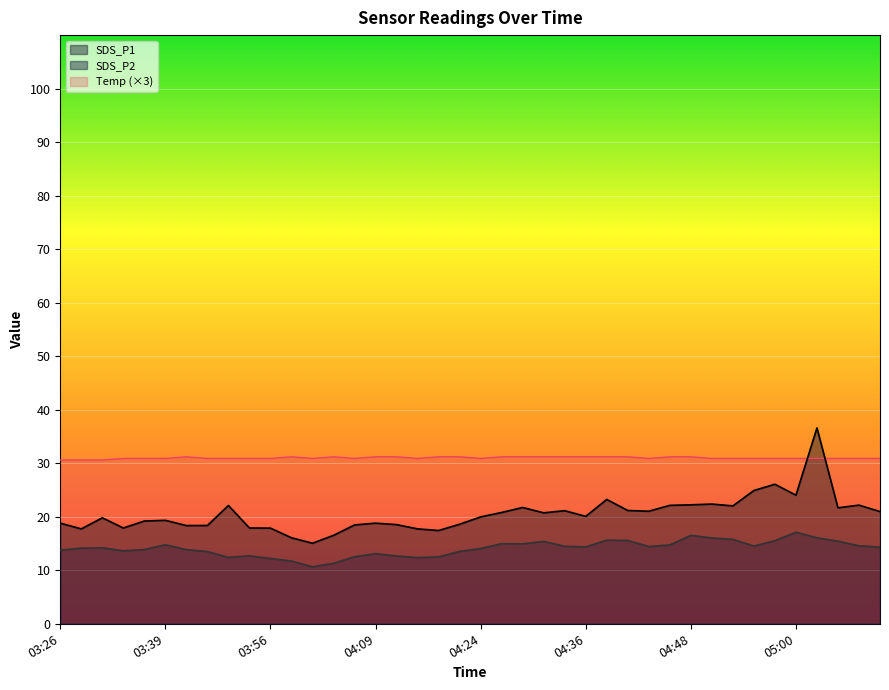

Reading right to left, transcribe all the data shown in this chart.

SDS_P1: 21.0	22.2	21.7	36.6	24.0	26.1	24.9	22.0	22.4	22.2	22.1	21.0	21.2	23.2	20.1	21.1	20.7	21.7	20.8	20.0	18.6	17.4	17.7	18.5	18.8	18.5	16.5	15.1	16.1	17.9	17.9	22.1	18.4	18.4	19.3	19.2	17.9	19.8	17.7	18.8
SDS_P2: 14.3	14.6	15.4	16.1	17.1	15.5	14.5	15.8	16.0	16.5	14.7	14.4	15.6	15.6	14.4	14.5	15.4	14.9	15.0	14.1	13.5	12.5	12.4	12.7	13.1	12.5	11.3	10.7	11.7	12.2	12.7	12.4	13.5	13.8	14.8	13.9	13.6	14.2	14.1	13.8
Temp: 30.9	30.9	30.9	30.9	30.9	30.9	30.9	30.9	30.9	31.2	31.2	30.9	31.2	31.2	31.2	31.2	31.2	31.2	31.2	30.9	31.2	31.2	30.9	31.2	31.2	30.9	31.2	30.9	31.2	30.9	30.9	30.9	30.9	31.2	30.9	30.9	30.9	30.6	30.6	30.6